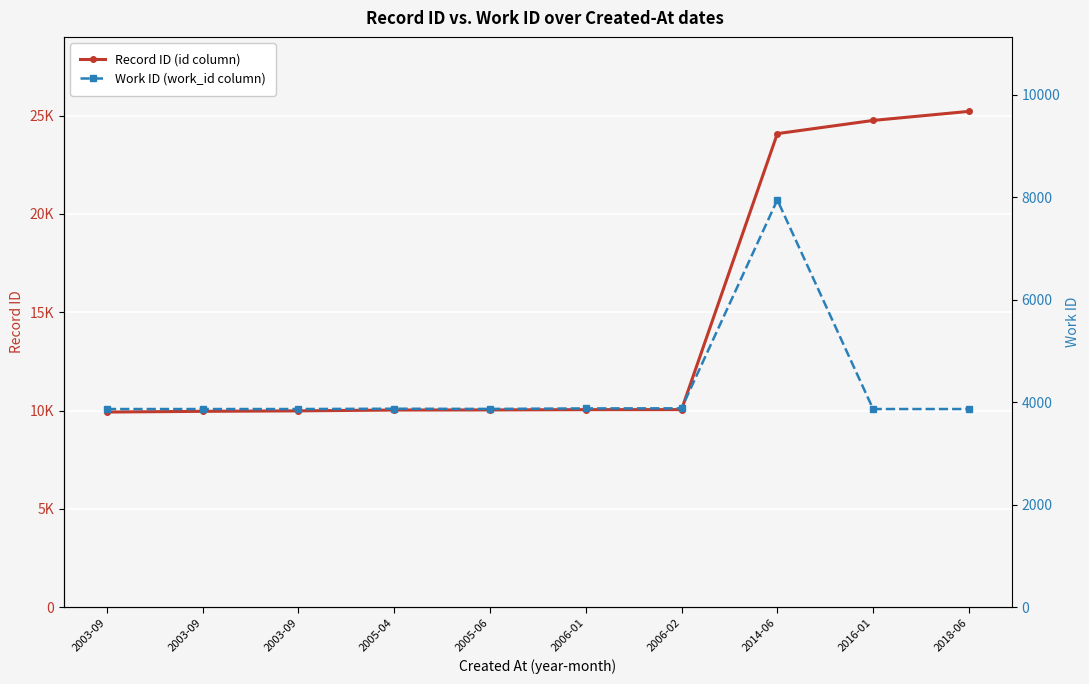

Rank the series at 2003-09 from lowest to highest value.

Work ID (work_id column), Record ID (id column)